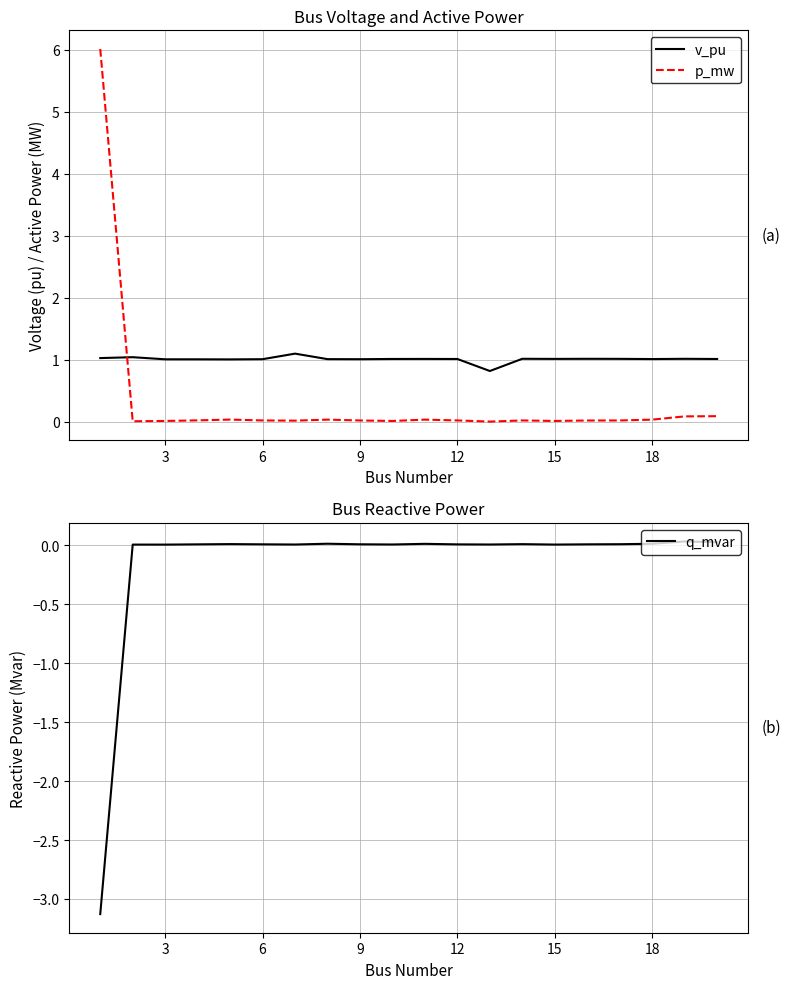

True or false: q_mvar has a value of 0.0 at 3.

True